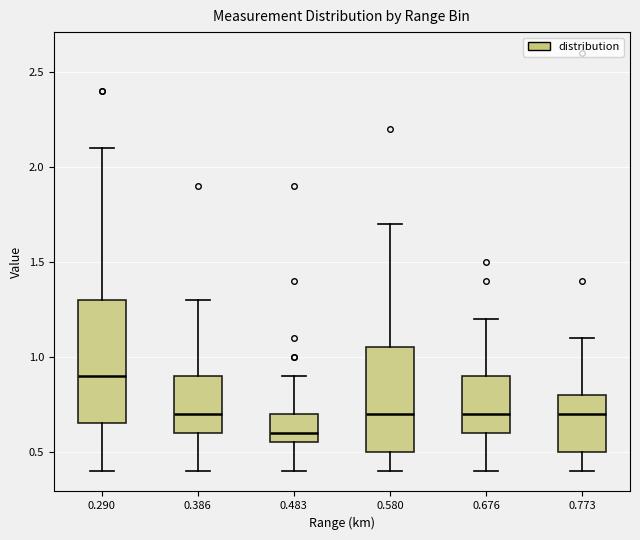

Which box is the tallest, from its lower edge to its upper edge?

0.290